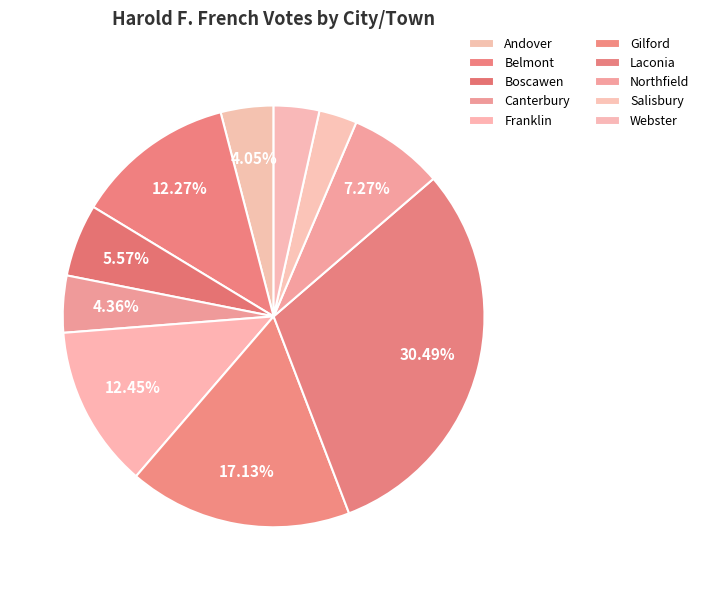

True or false: Franklin accounts for 1% of the total.

False